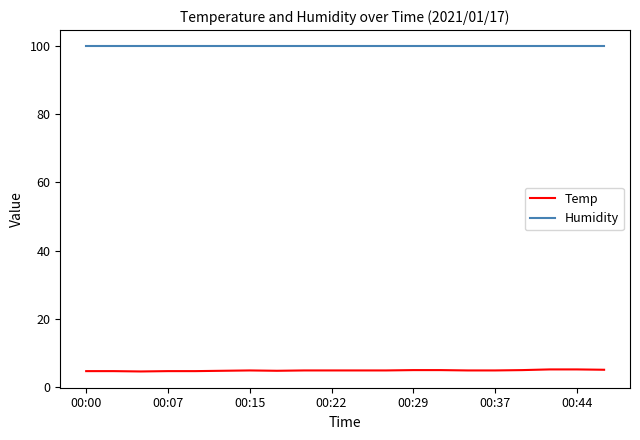

List the series in order of their peak value, highest first.

Humidity, Temp